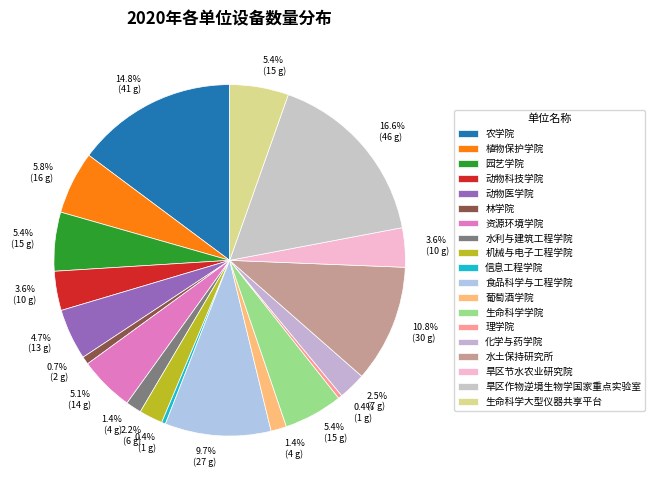

What percentage do 水利与建筑工程学院 and 水土保持研究所 together represent?

12.3%